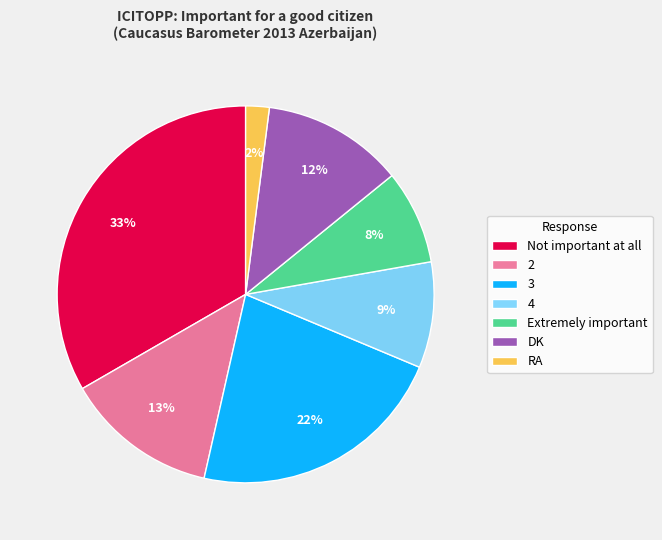

What is the change in value from 3 to DK?

-10